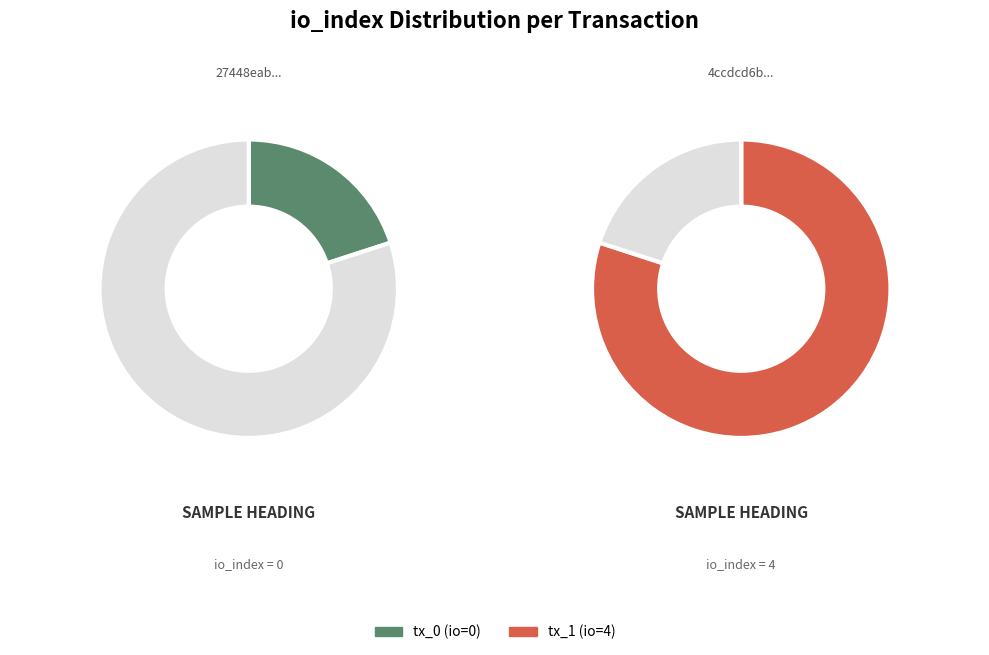

What is the total percentage of tx_0 (io=0) and tx_1 (io=4)?

100.0%